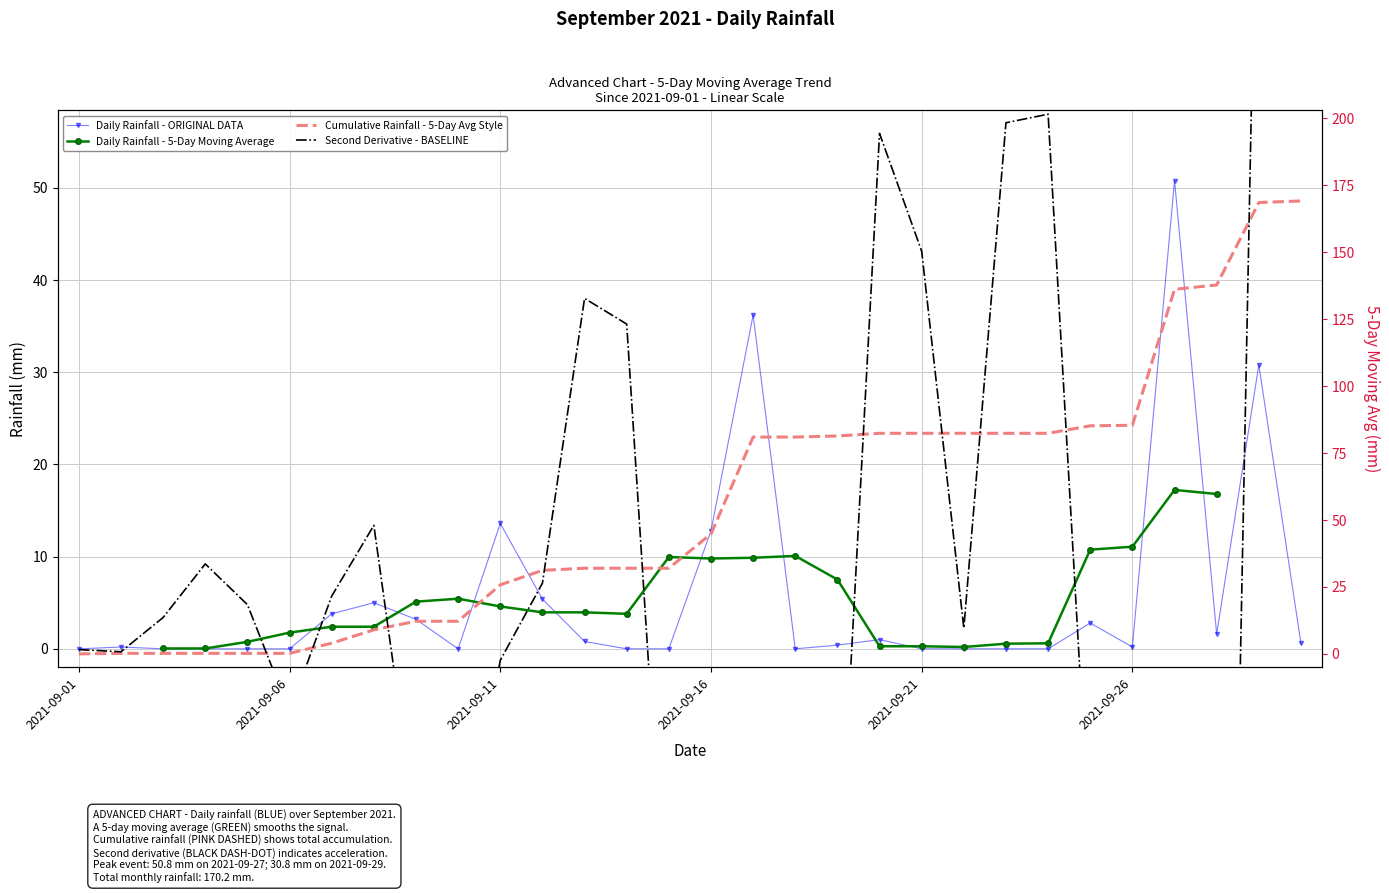

At which category does Daily Rainfall - 5-Day Moving Average reach its first local valley?

13